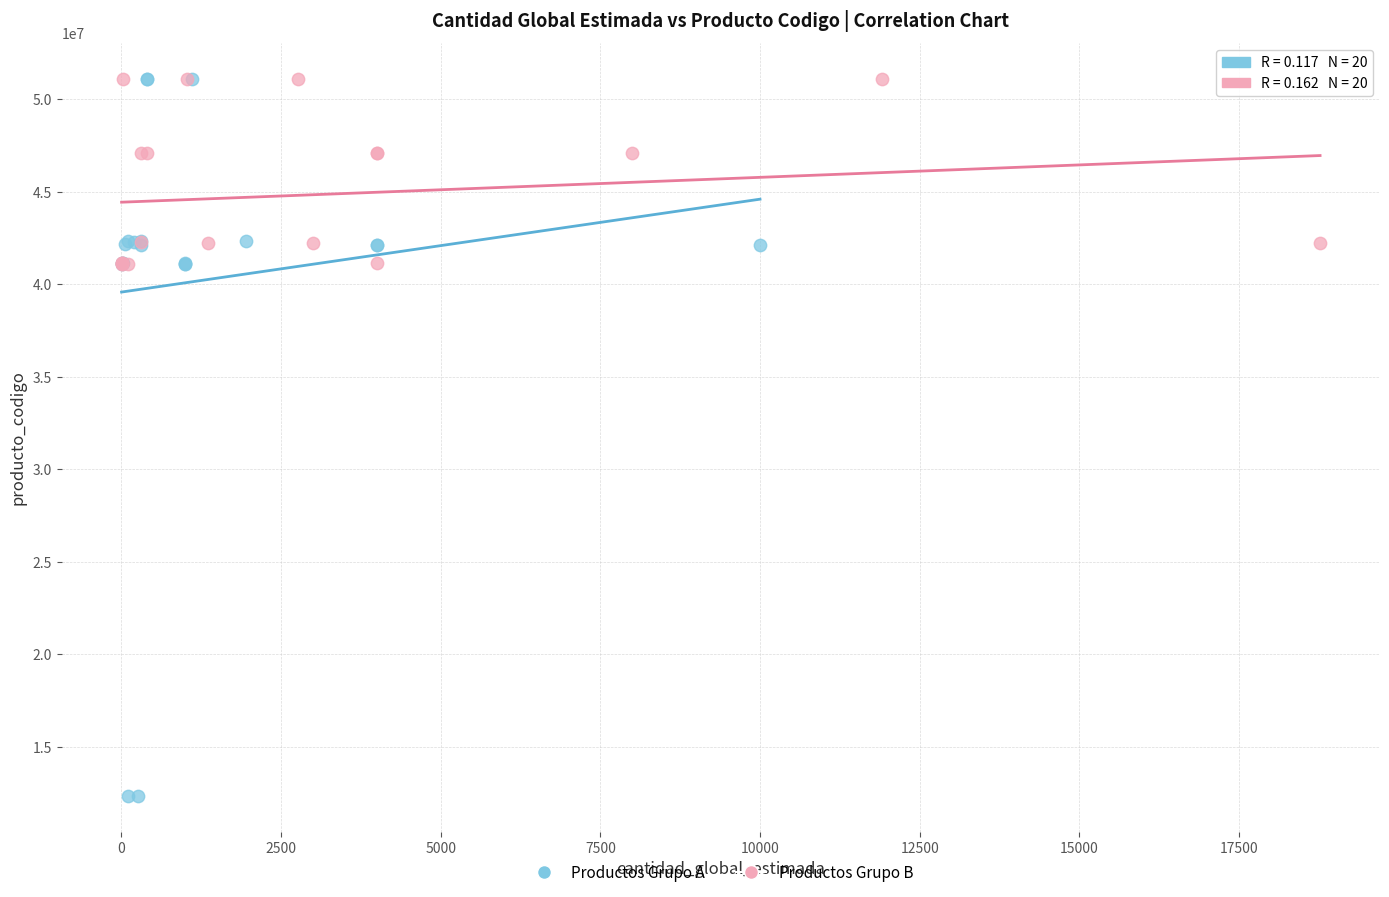

Which series has the largest Y range (max minus min)?

Productos Grupo A